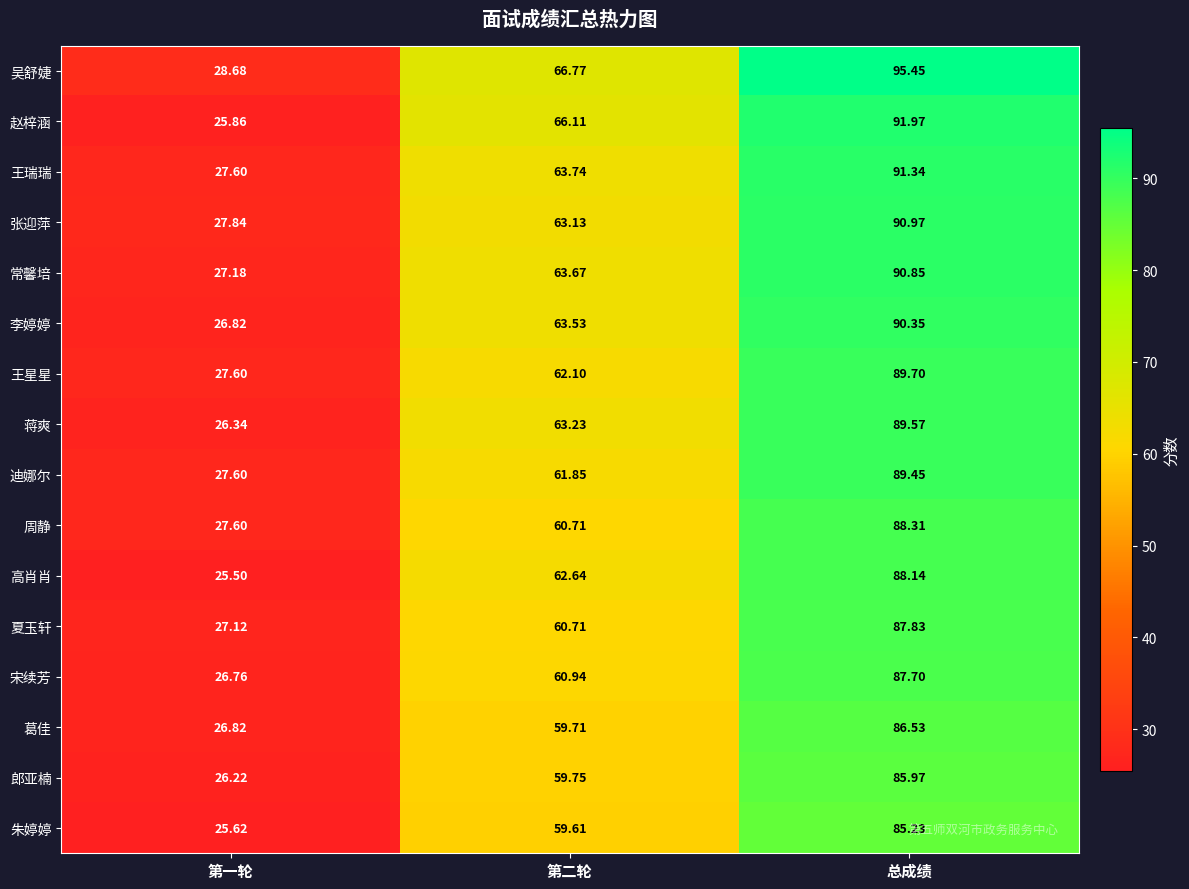

Which label corresponds to the smallest value in the chart?

第一轮